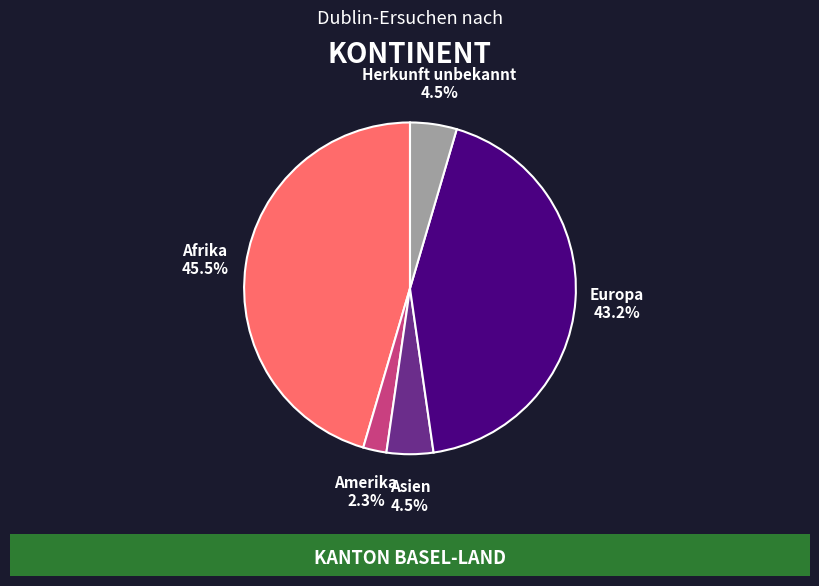

Approximately how many times larger is the value at Amerika compared to Herkunft unbekannt?

0.5